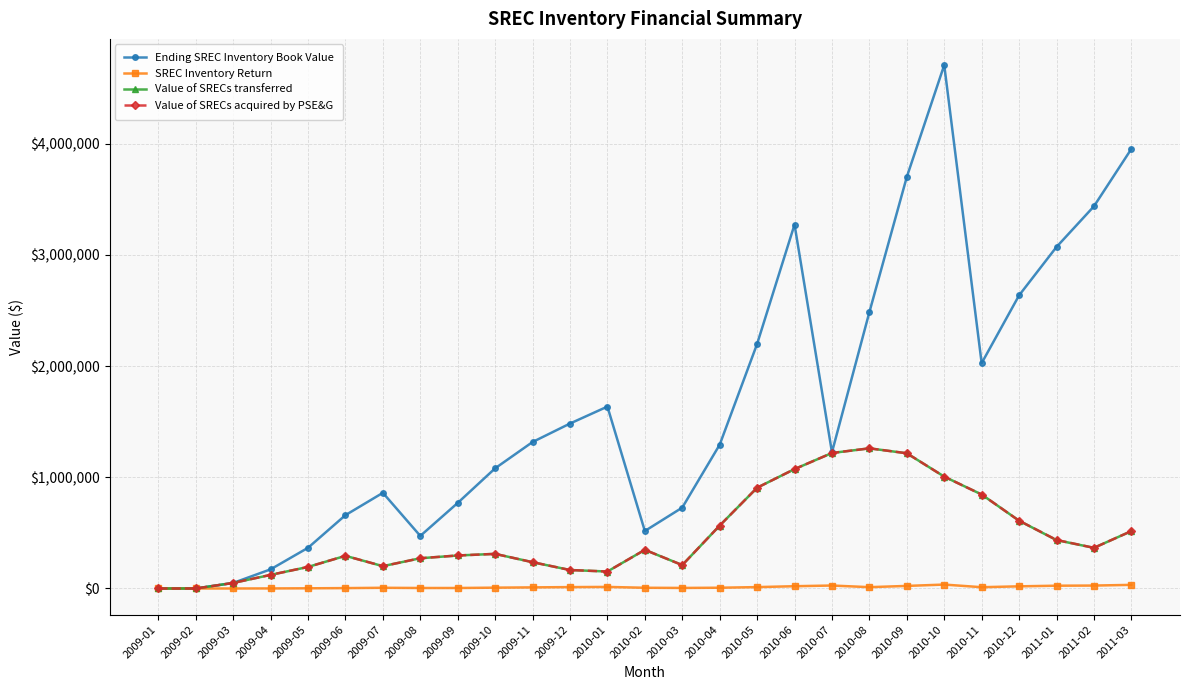

Which series has the widest spread of values?

Ending SREC Inventory Book Value